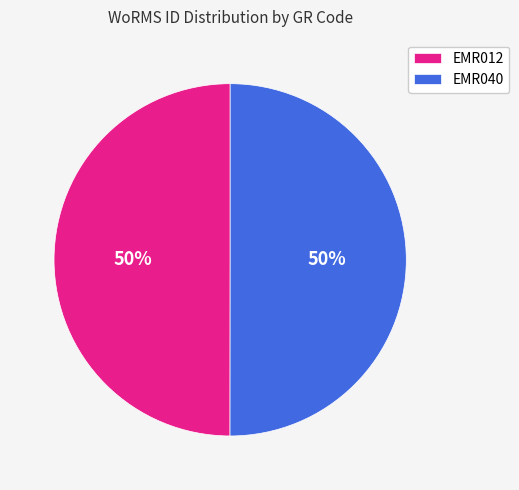

Combined, do EMR040 and EMR012 account for over 50%?

Yes